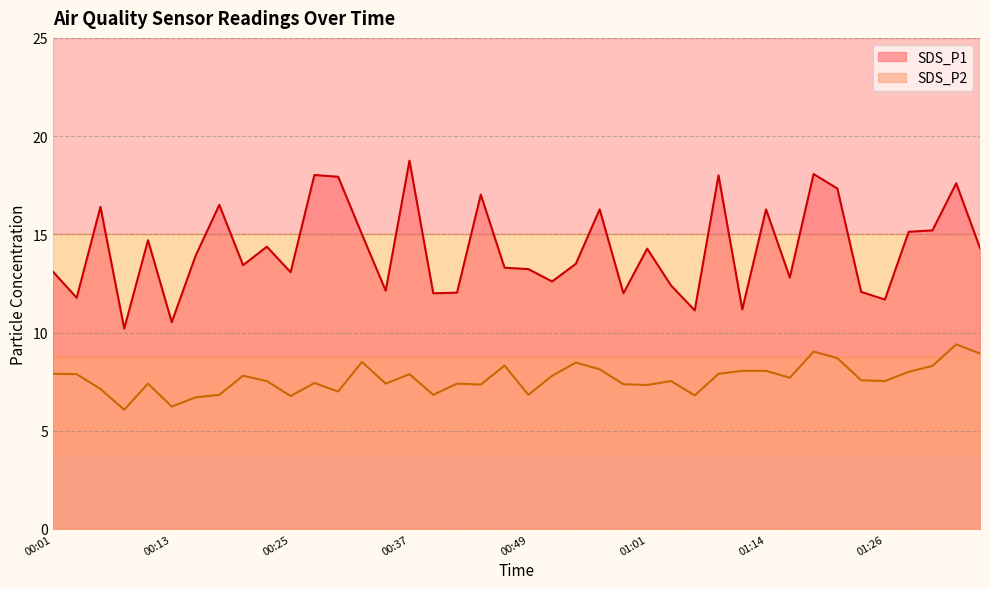

How many series are shown in this chart?

2